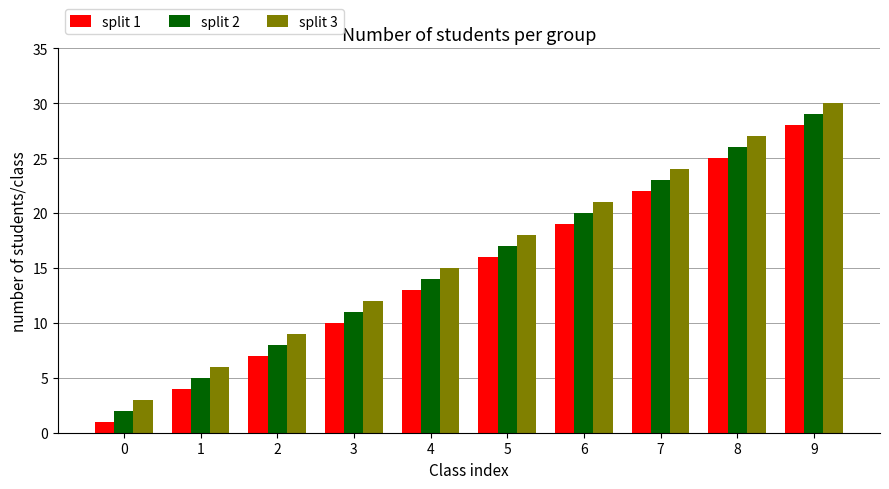

Rank the categories by split 1 value from highest to lowest.

9, 8, 7, 6, 5, 4, 3, 2, 1, 0